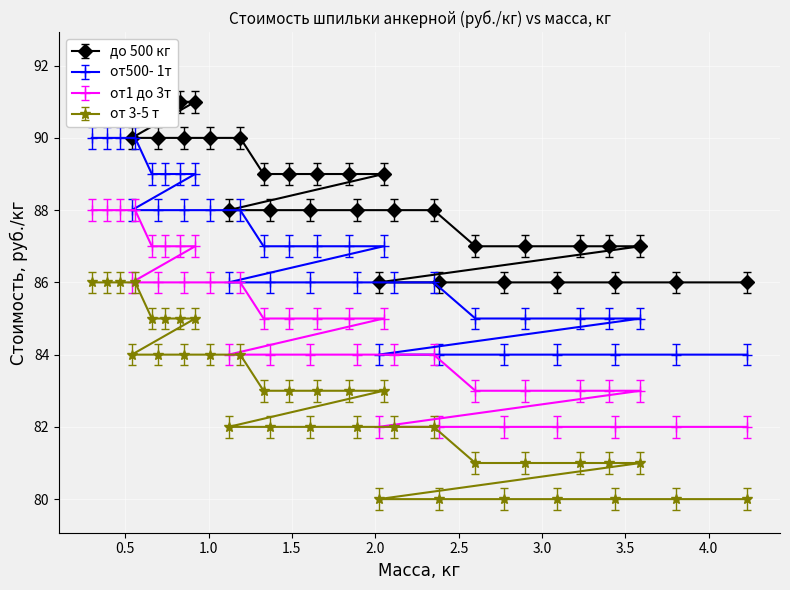

True or false: от 3-5 т and от1 до 3т cross at least once.

False